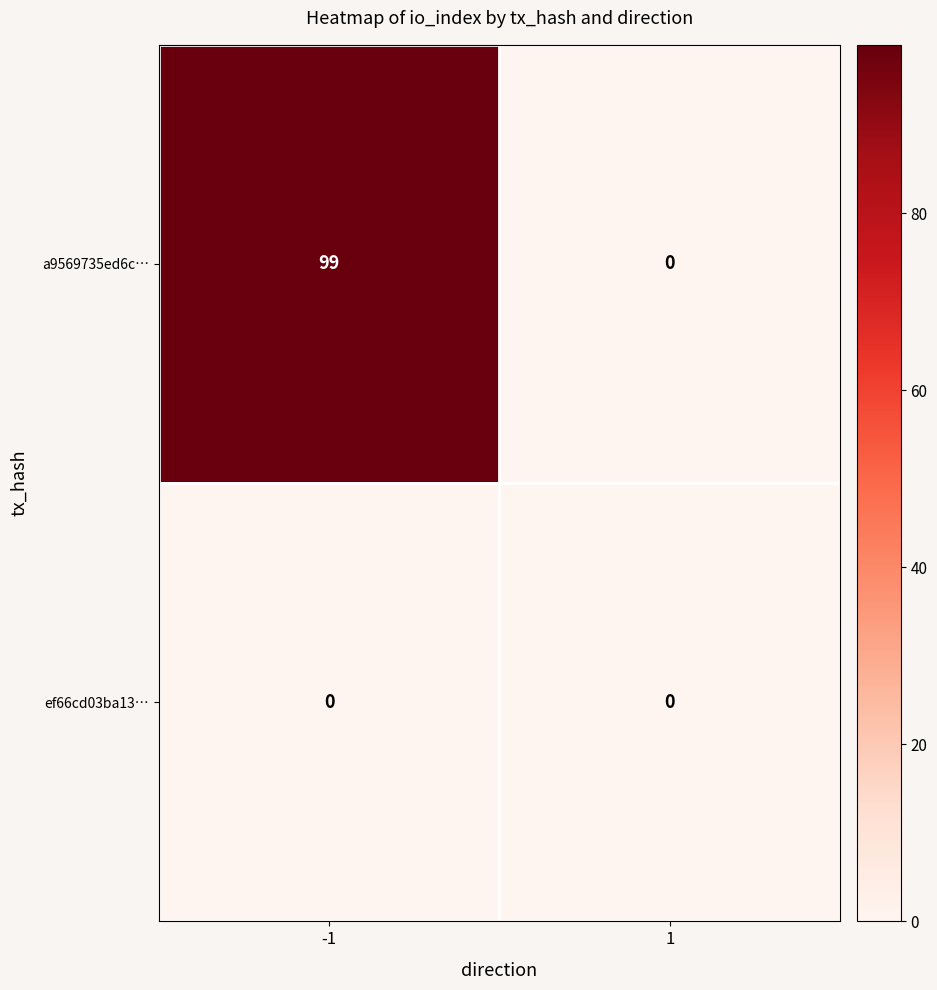

At which category is the sum across all series the highest?

-1